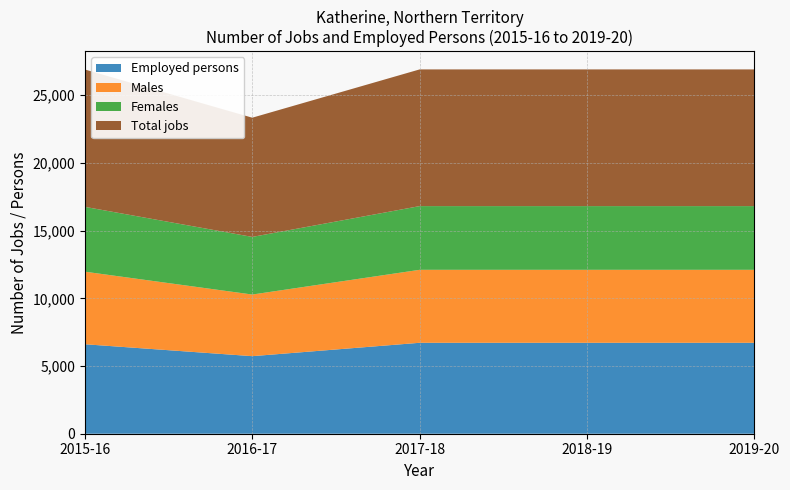

Reading left to right, list all the values displayed in this chart.

Total jobs: 2015-16=10143	2016-17=8804	2017-18=10095	2018-19=10095	2019-20=10095
Males: 2015-16=5359	2016-17=4551	2017-18=5389	2018-19=5389	2019-20=5389
Females: 2015-16=4787	2016-17=4256	2017-18=4705	2018-19=4705	2019-20=4705
Employed persons: 2015-16=6608	2016-17=5728	2017-18=6716	2018-19=6716	2019-20=6716